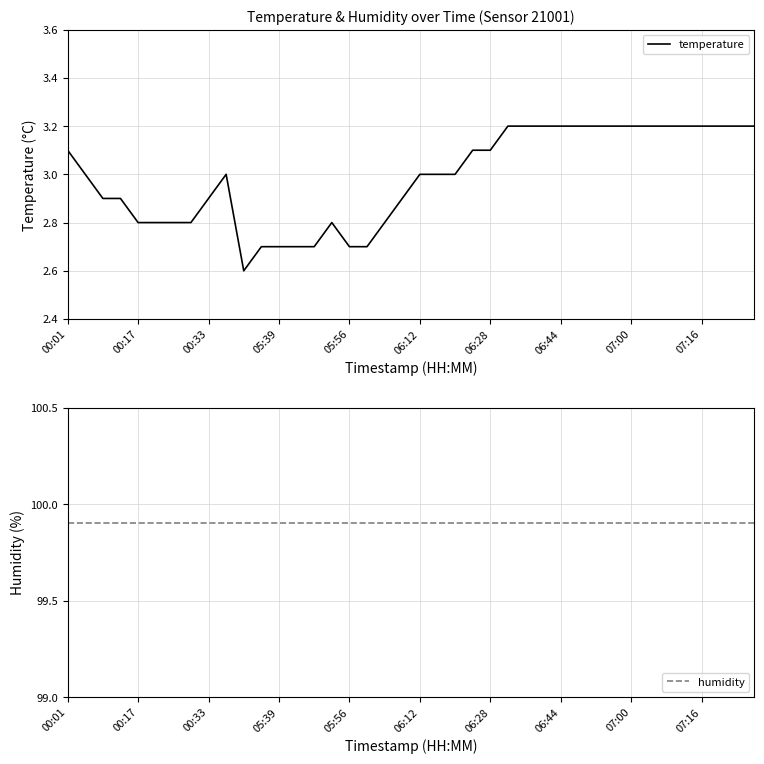

True or false: temperature has a value of 3.2 at 07:00.

True